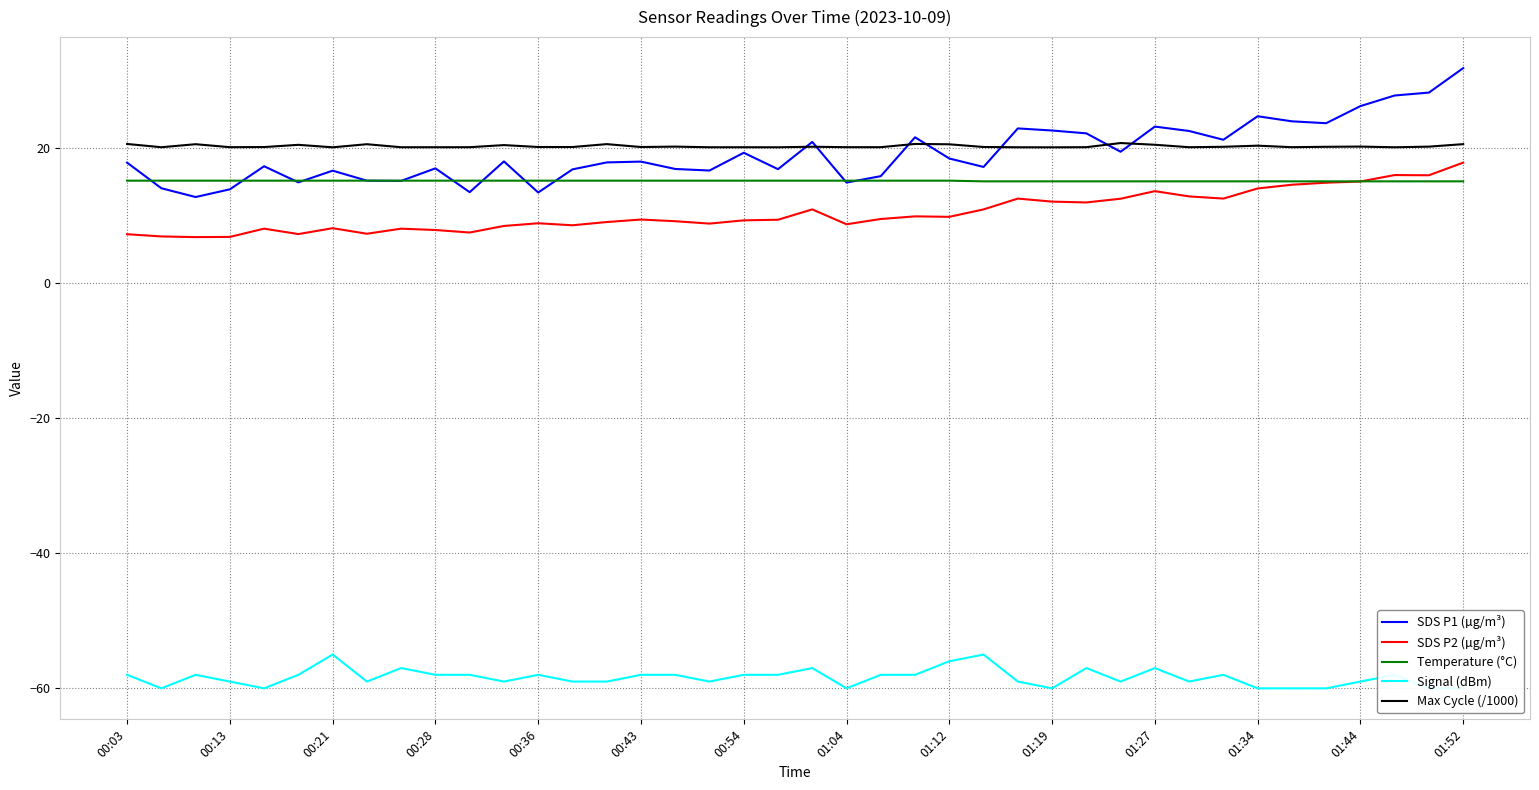

Is it true that Max Cycle (/1000) equals 8.4 at 35?

False